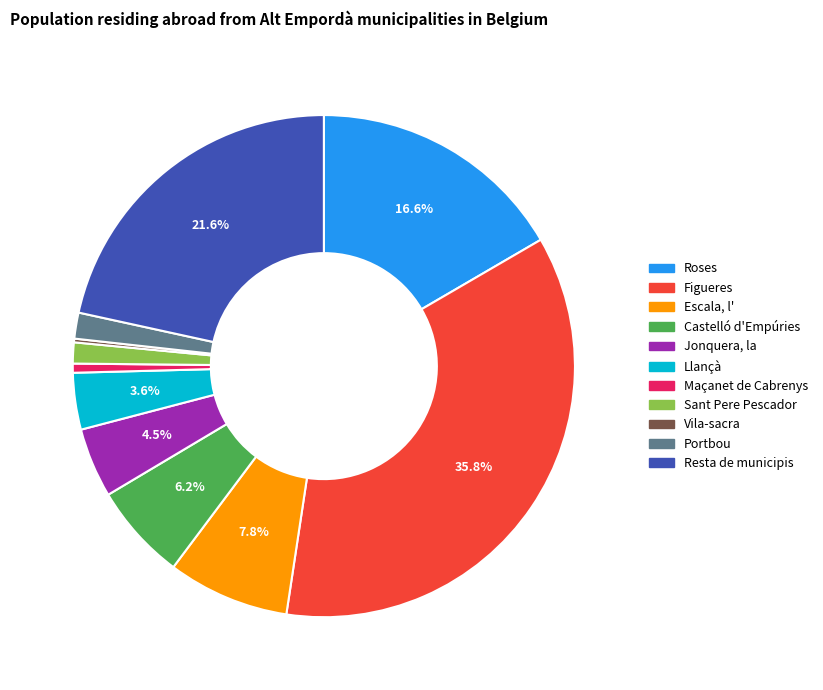

What portion of the pie excludes Llançà?

96.4%